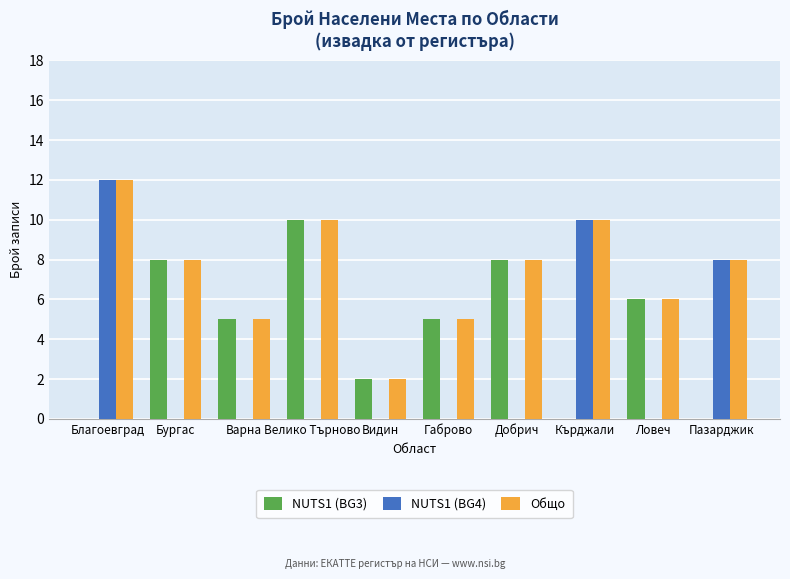

What is the maximum value shown in the chart?

12